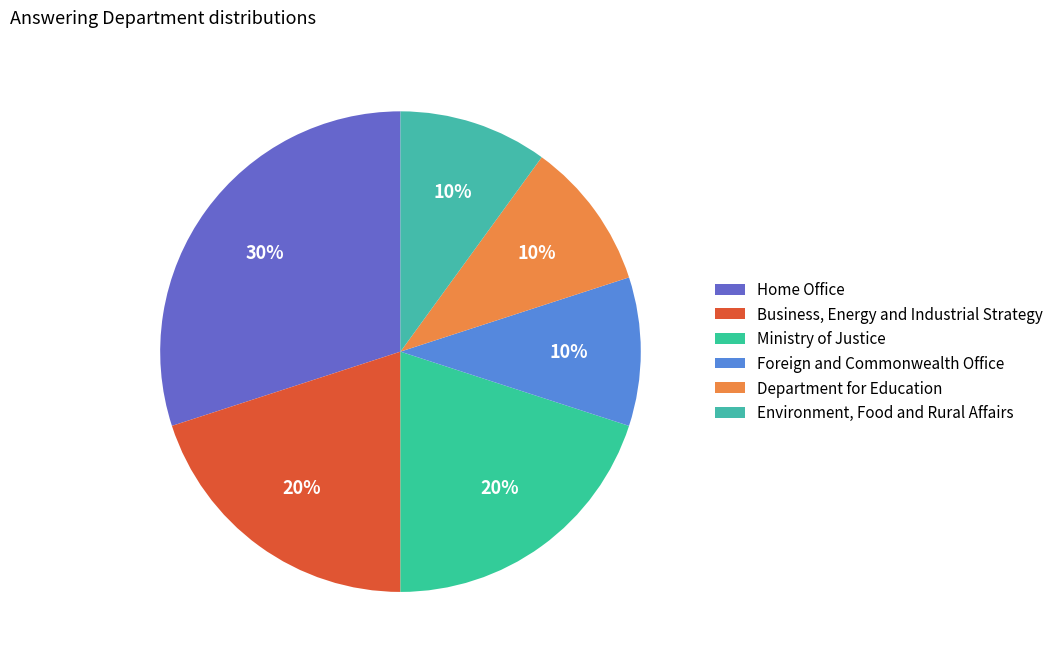

The Home Office slice represents 17% of the pie. True or false?

False